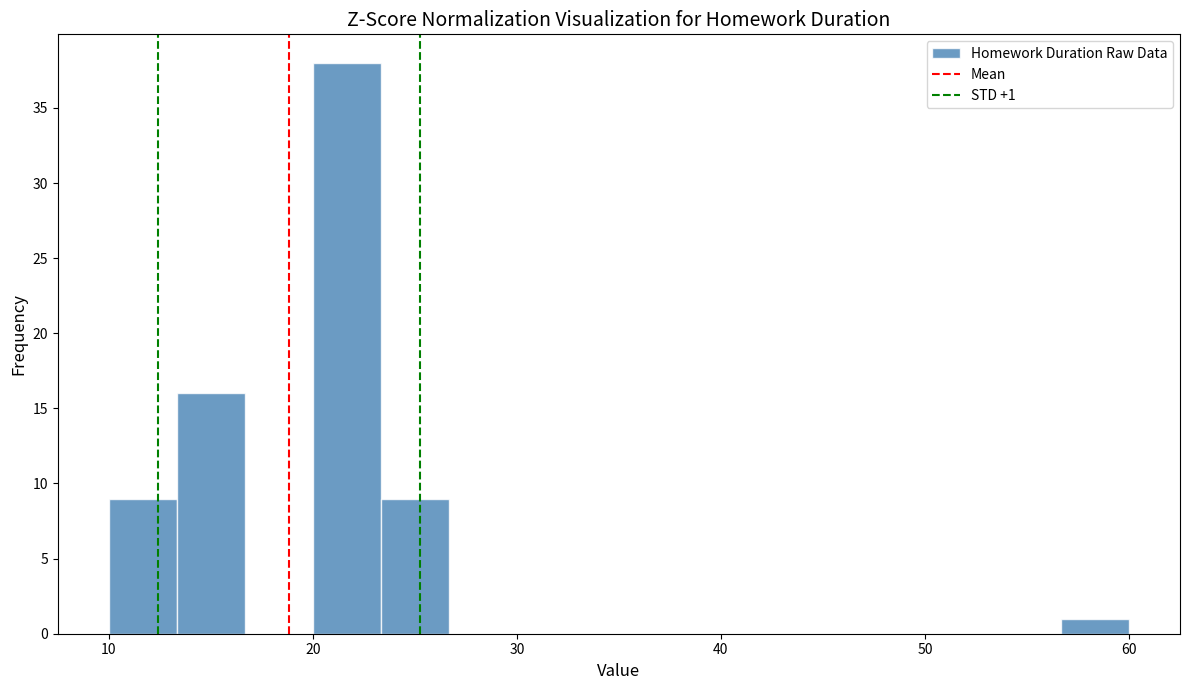

Around what value on the x-axis is the tallest bar? Give the approximate position of its centre, as read against the axis.

22